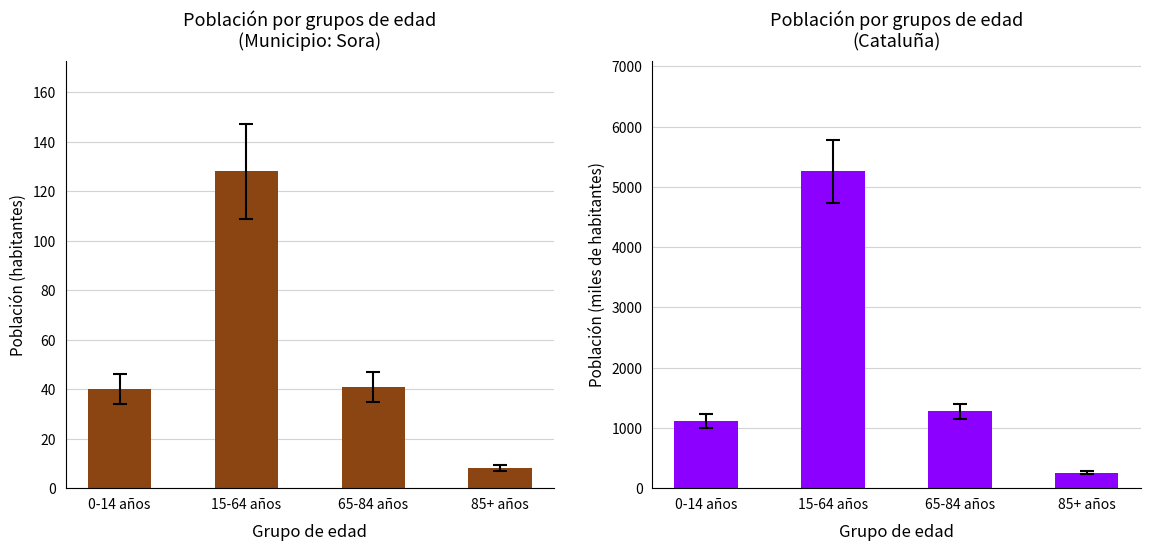

Count the number of categories in the chart.

4